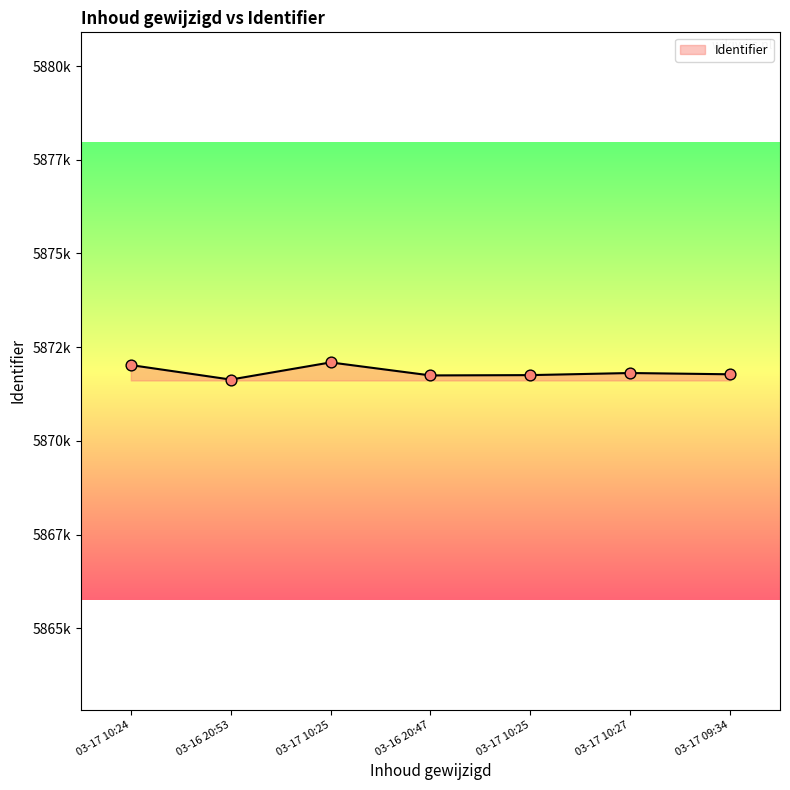

Does the chart have visible grid lines?

No